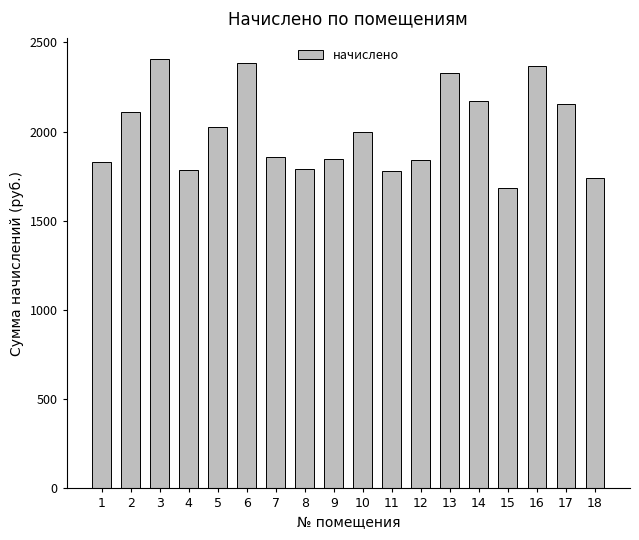

What is the maximum value shown in the chart?

2404.9